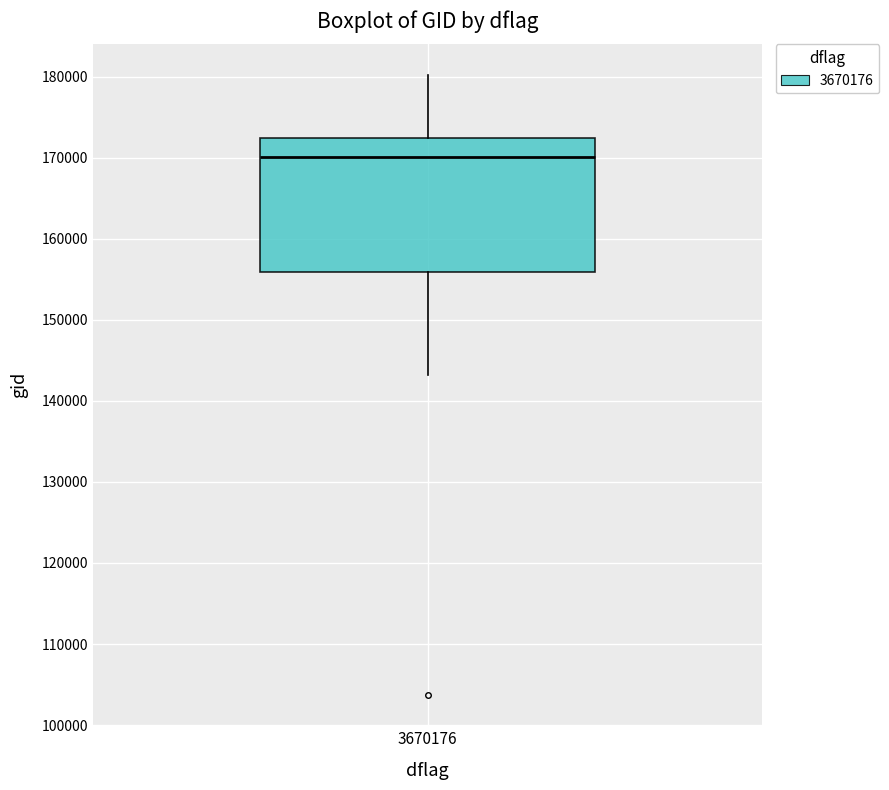

Read this box plot against the y-axis: the position of the median line, the range covered by the box, and the ends of both whiskers. The values are not printed on the chart, so give them approximately, as read against the axis.

median 170000, box 156000 to 172000, whiskers 143000 to 180000